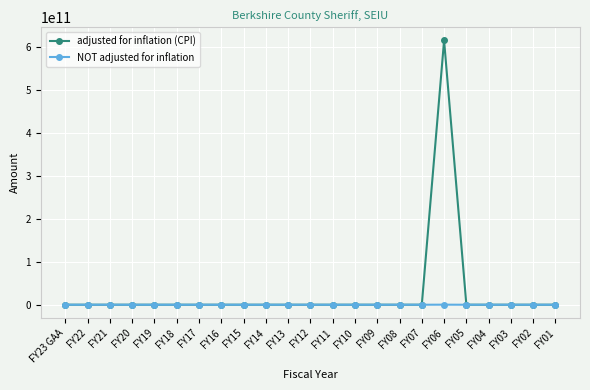

What is the label of the 5th point from the left?

FY19